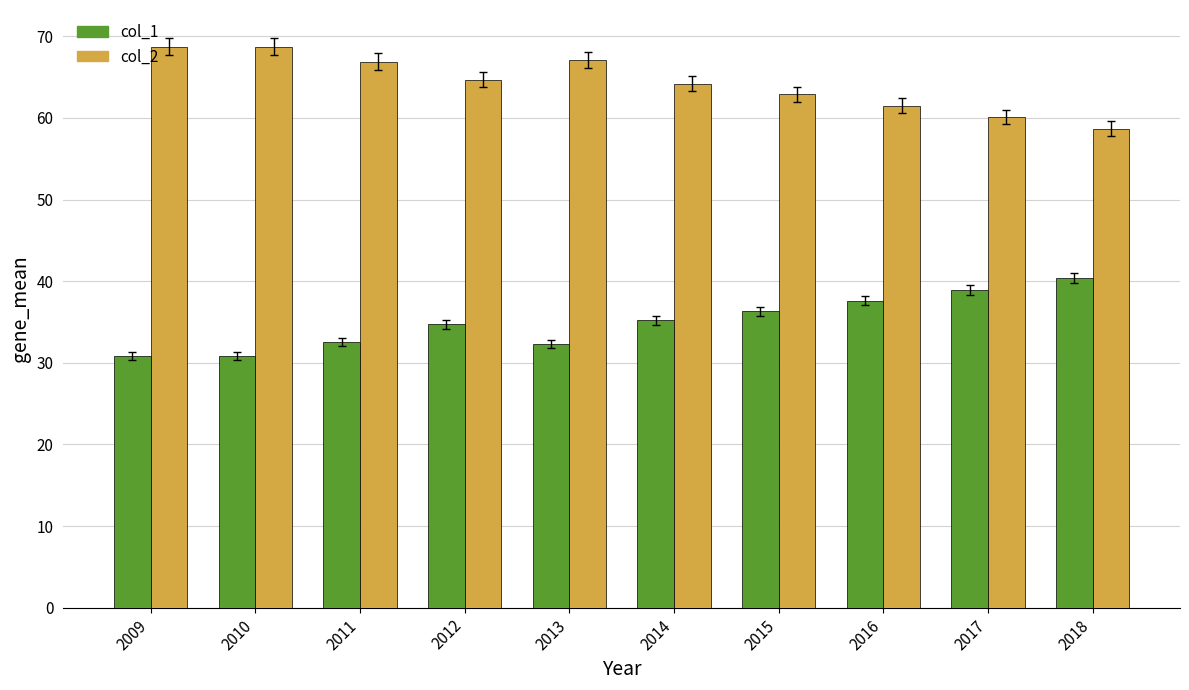

True or false: col_2 has a value of 38.3 at 2018.

False